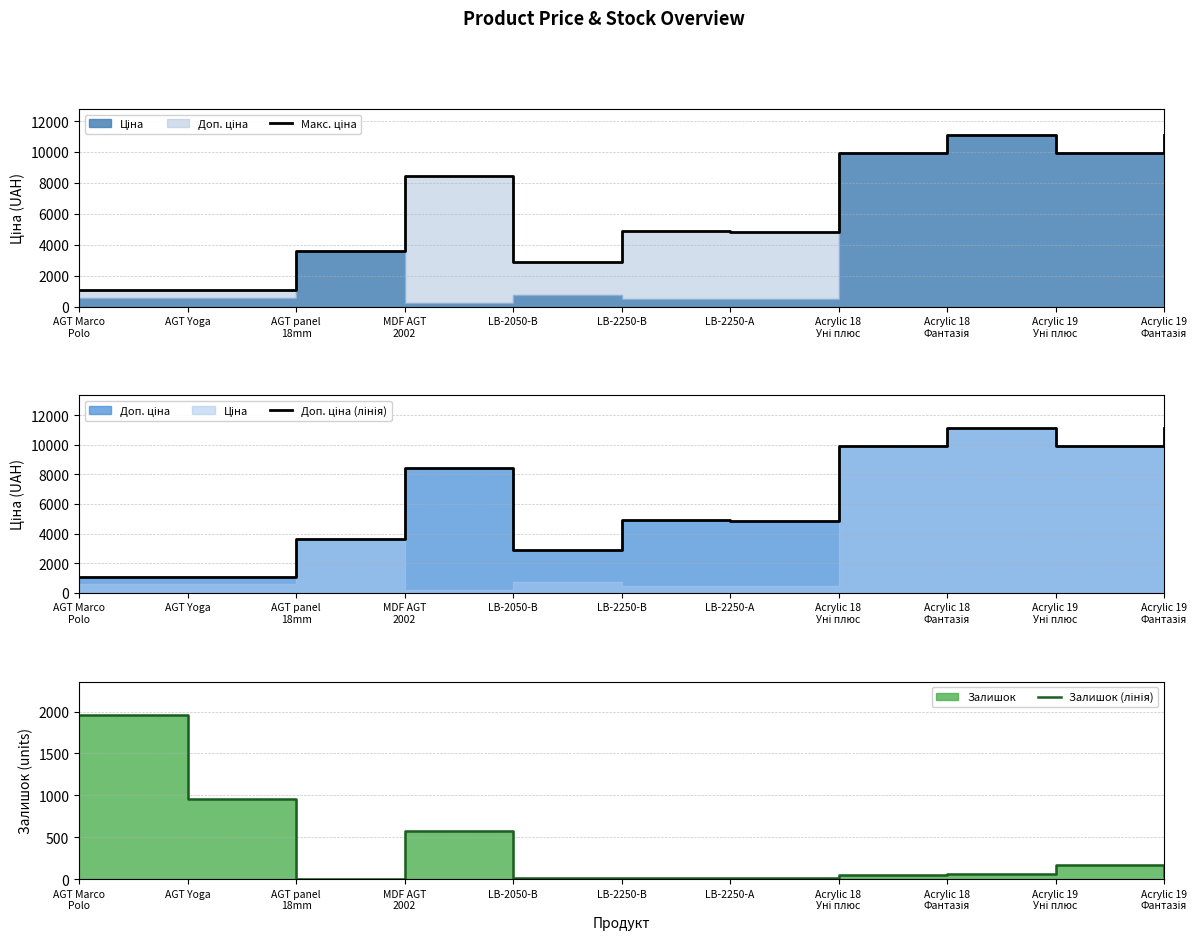

What is the sum of all Макс. ціна values?

68889.3